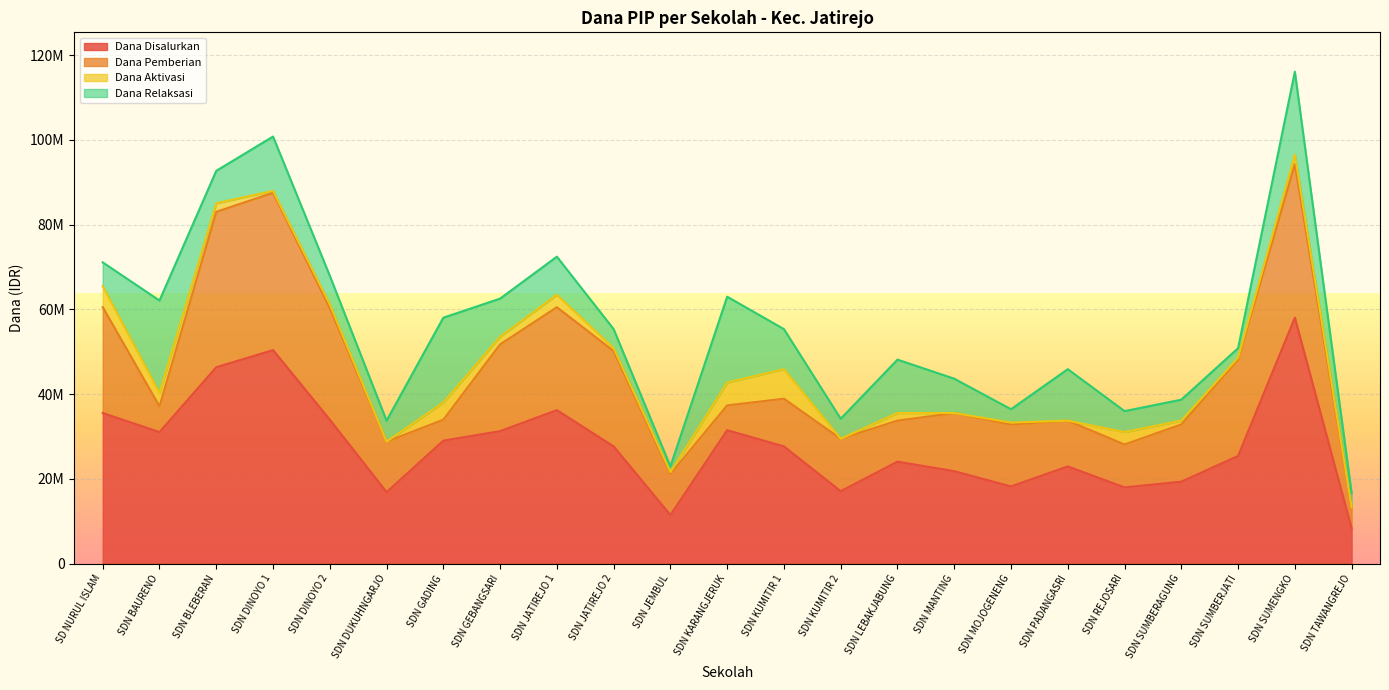

What is the label of the 21st point from the left?

SDN SUMBERJATI